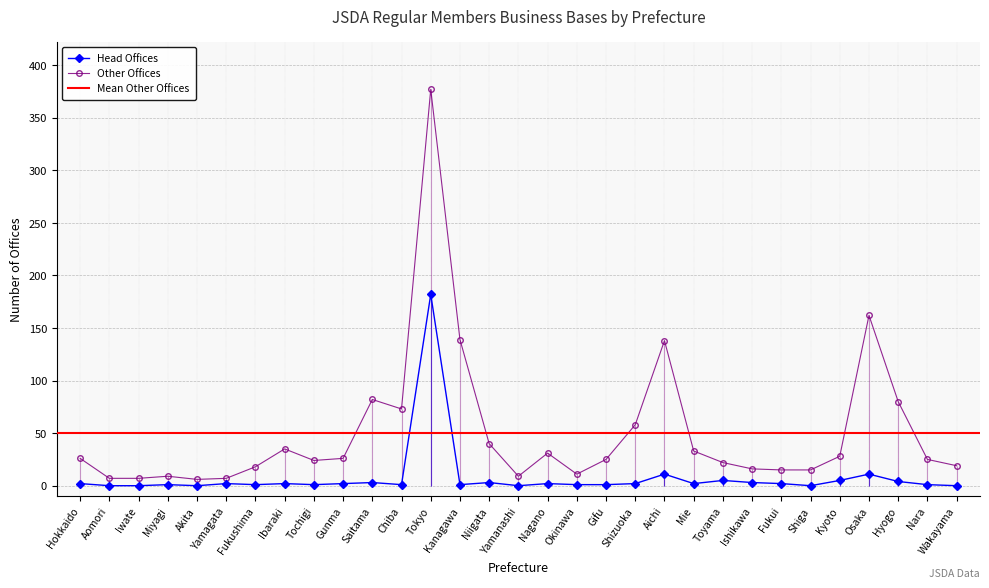

Where does the Other Offices series first go above 25?

Hokkaido